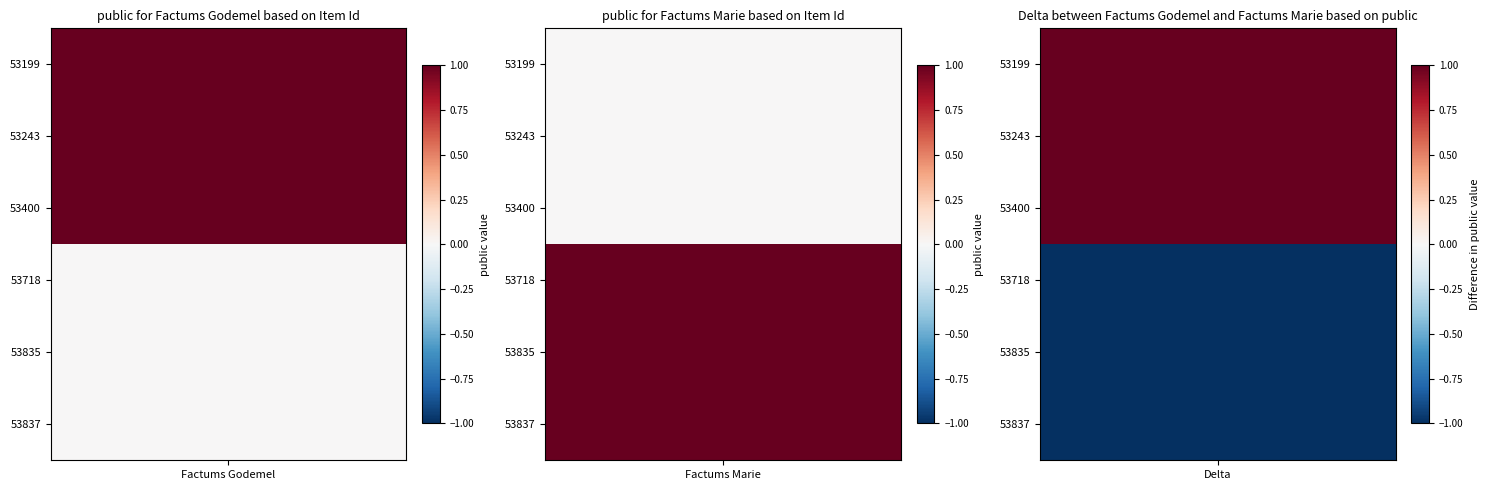

At which label is 53243 closest to 0?

Factums Marie